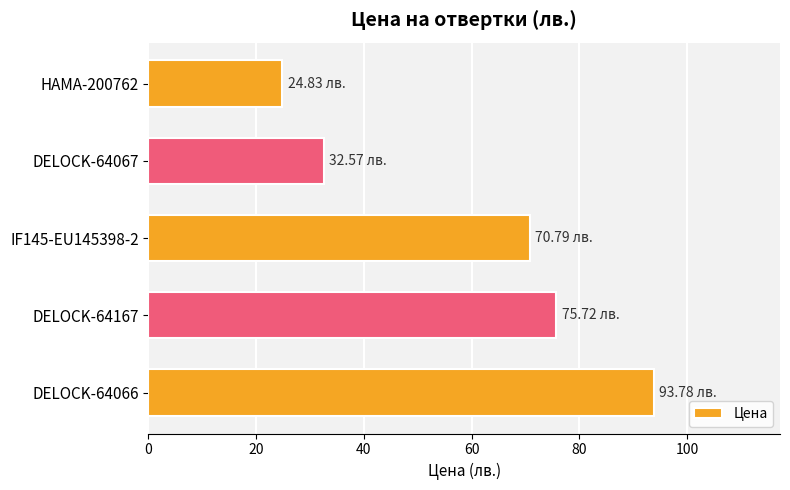

Which has a higher value, DELOCK-64067 or DELOCK-64167?

DELOCK-64167